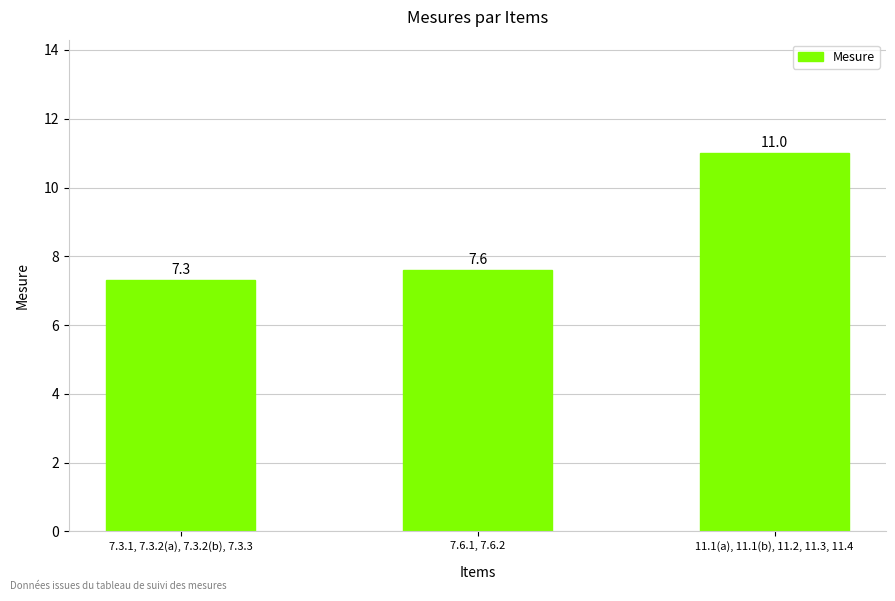

List the labels in order of value, smallest first.

7.3.1, 7.3.2(a), 7.3.2(b), 7.3.3, 7.6.1, 7.6.2, 11.1(a), 11.1(b), 11.2, 11.3, 11.4